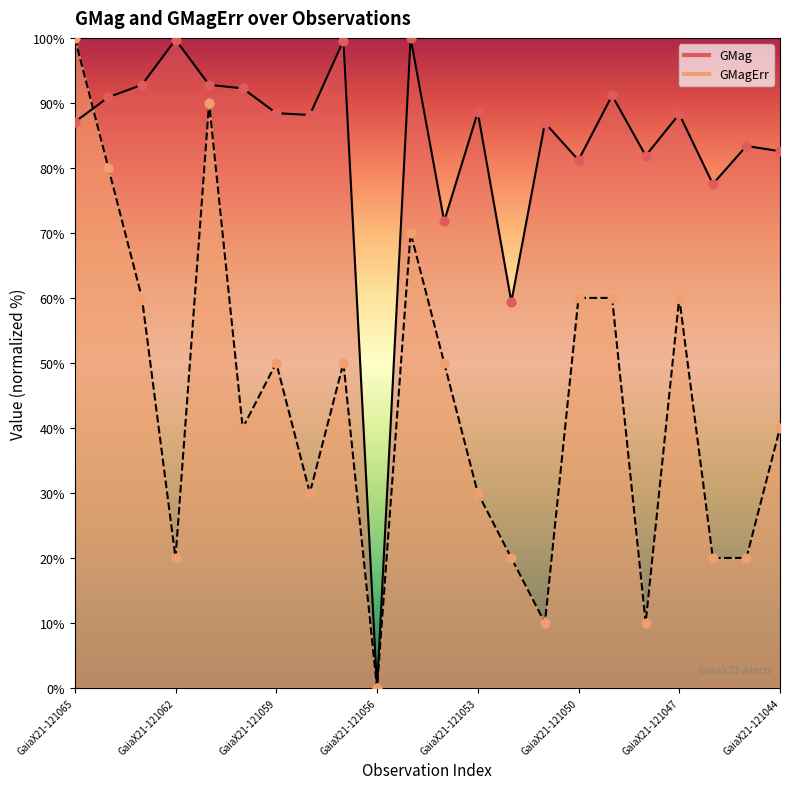

Is the value of GMag line at GaiaX21-121044 greater than the value of GMagErr points at GaiaX21-121059?

Yes